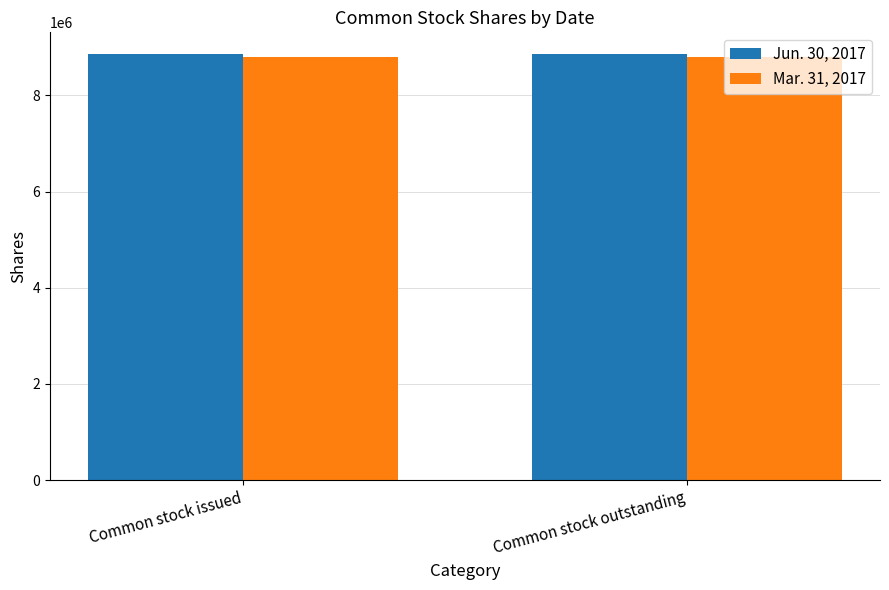

What is the sum of all Mar. 31, 2017 values?

17594172